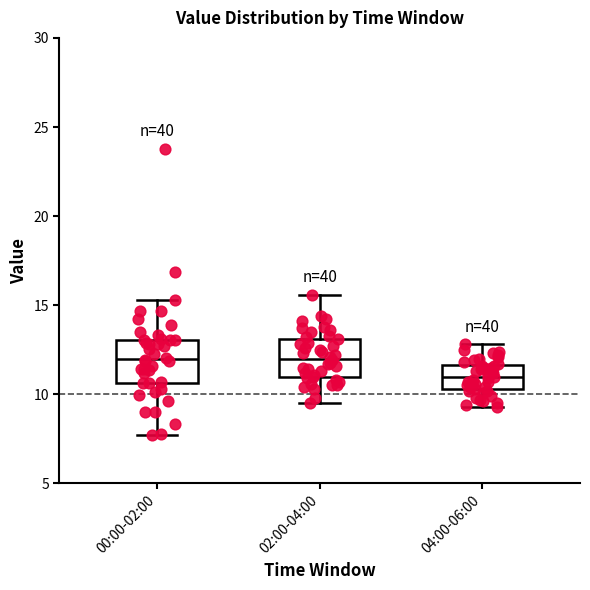

Reading left to right, read every box against the y-axis: the position of its median line, the range the box covers, and the ends of its whiskers. The values are not printed on the chart, so give them approximately, as read against the axis.

00:00-02:00: median 12.0, box 10.5 to 13.0, whiskers 7.5 to 15.5
02:00-04:00: median 12.0, box 11.0 to 13.0, whiskers 9.5 to 15.5
04:00-06:00: median 11.0, box 10.5 to 11.5, whiskers 9.5 to 13.0